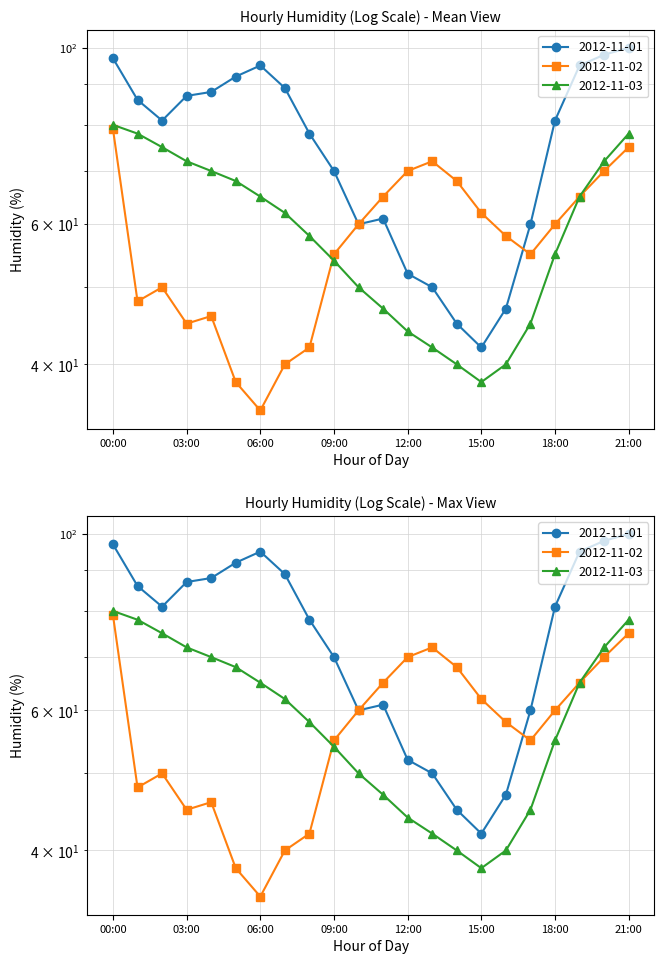

Which series has the largest range (max minus min)?

2012-11-01